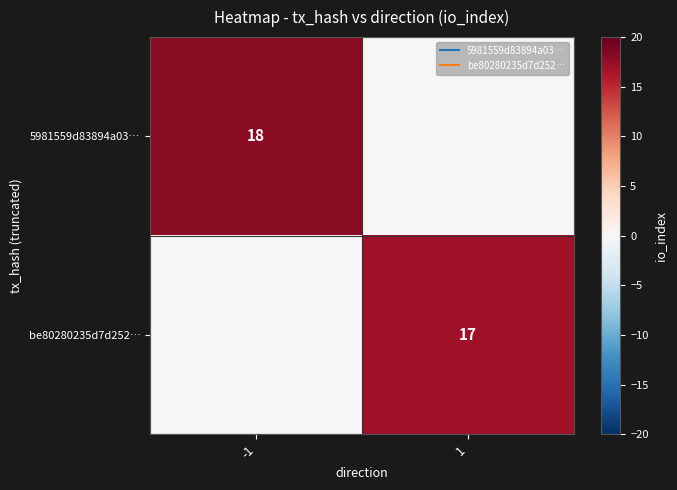

Count the number of categories in the chart.

2